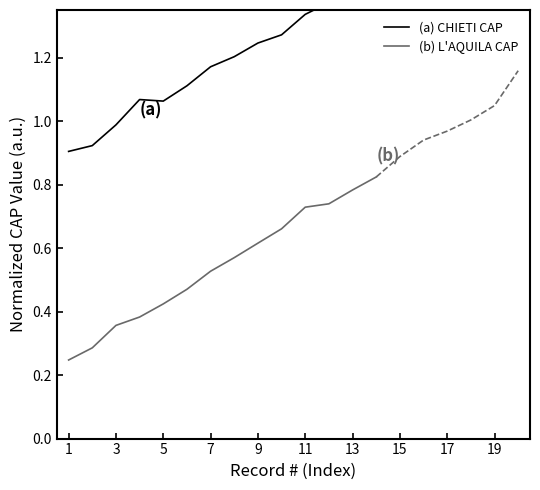

What is the value of the 13th point from the left?

1.4